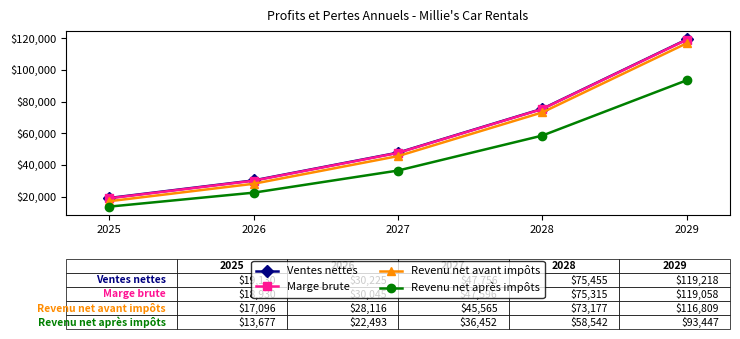

Does the chart display data point markers on the line(s)?

Yes